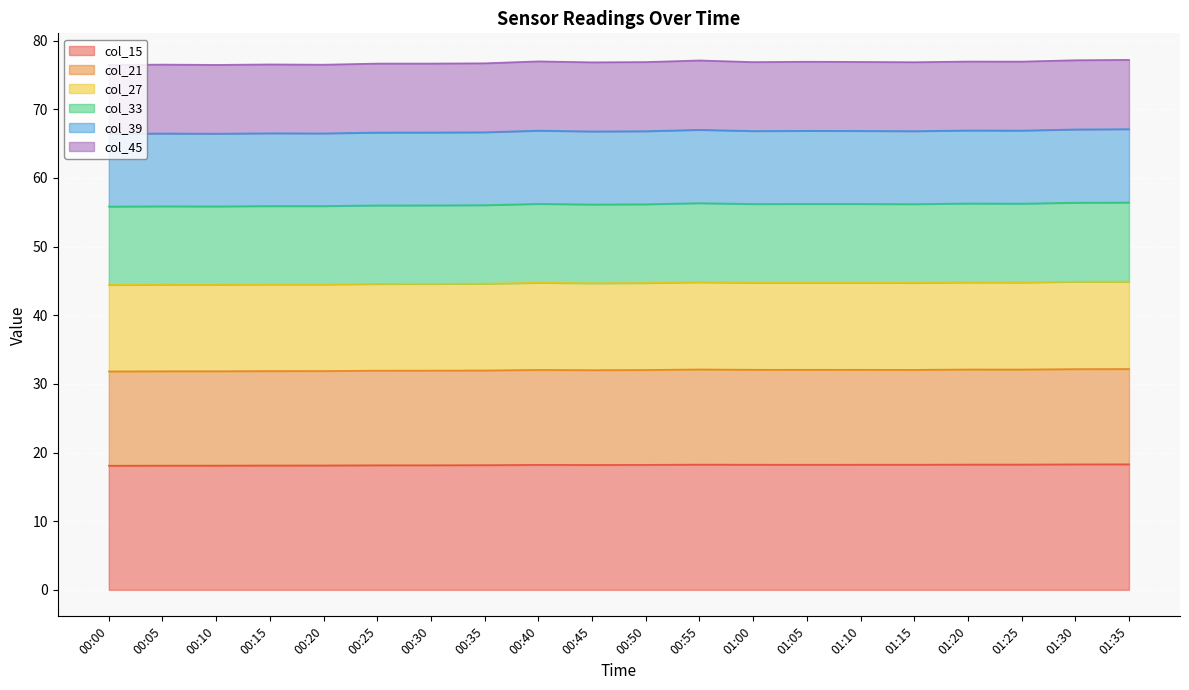

True or false: col_15 and col_33 cross at least once.

False